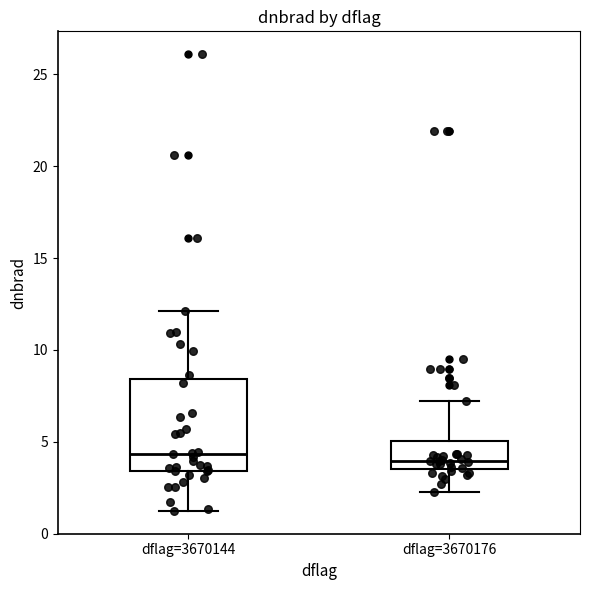

Where is the upper edge of the box for dflag=3670176 on the y-axis? The values are not printed on the chart, so give them approximately, as read against the axis.

5.0